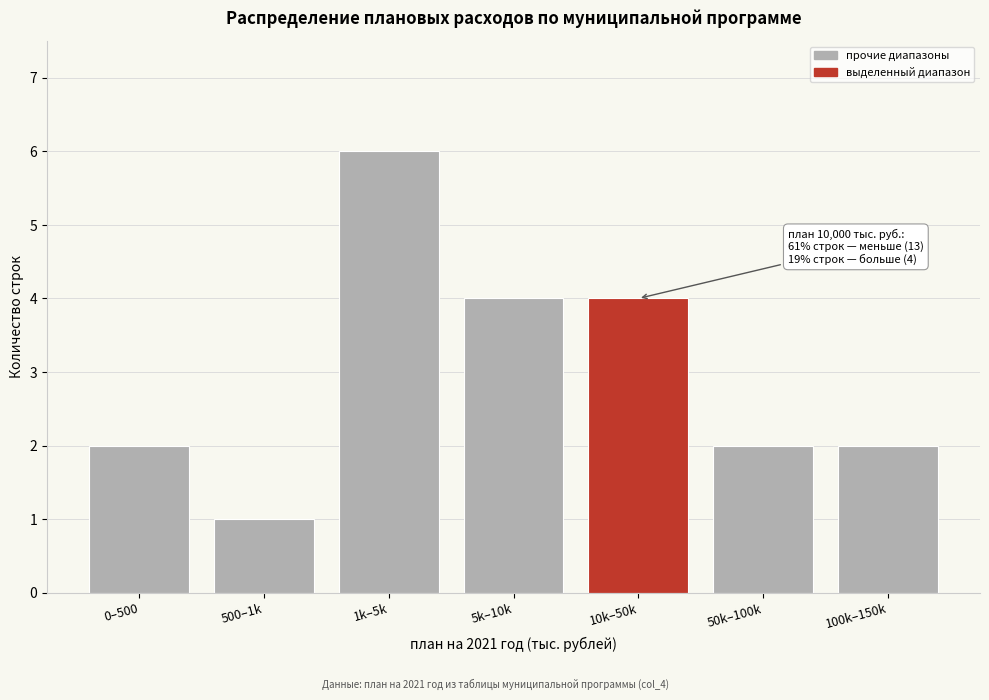

Reading right to left, transcribe all the data shown in this chart.

2	2	4	4	6	1	2